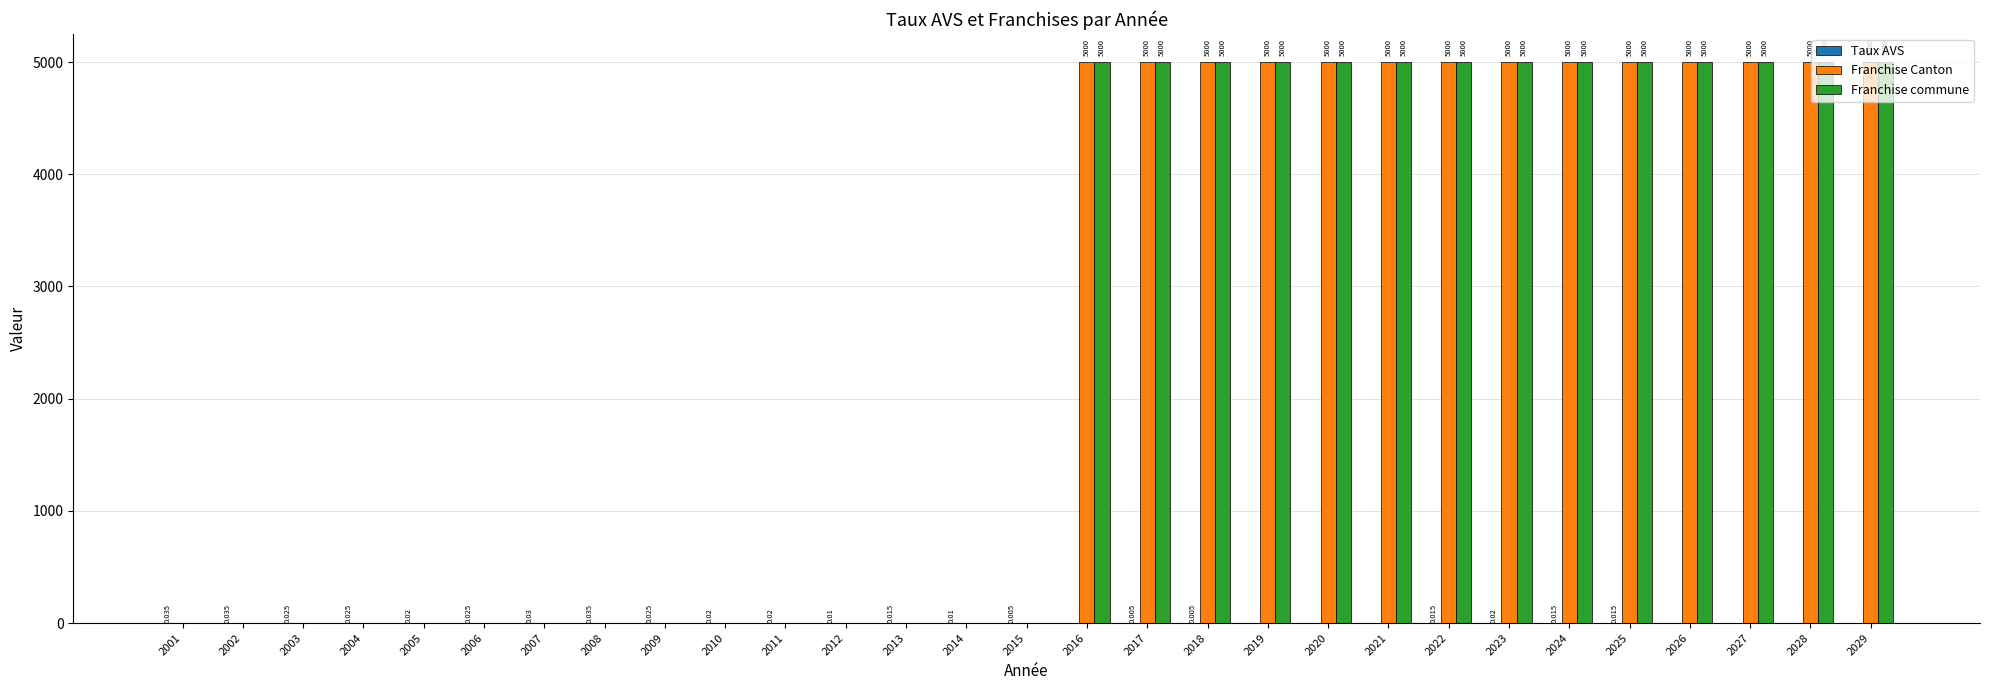

Is the value of Franchise Canton at 2014 greater than the value of Franchise commune at 2020?

No